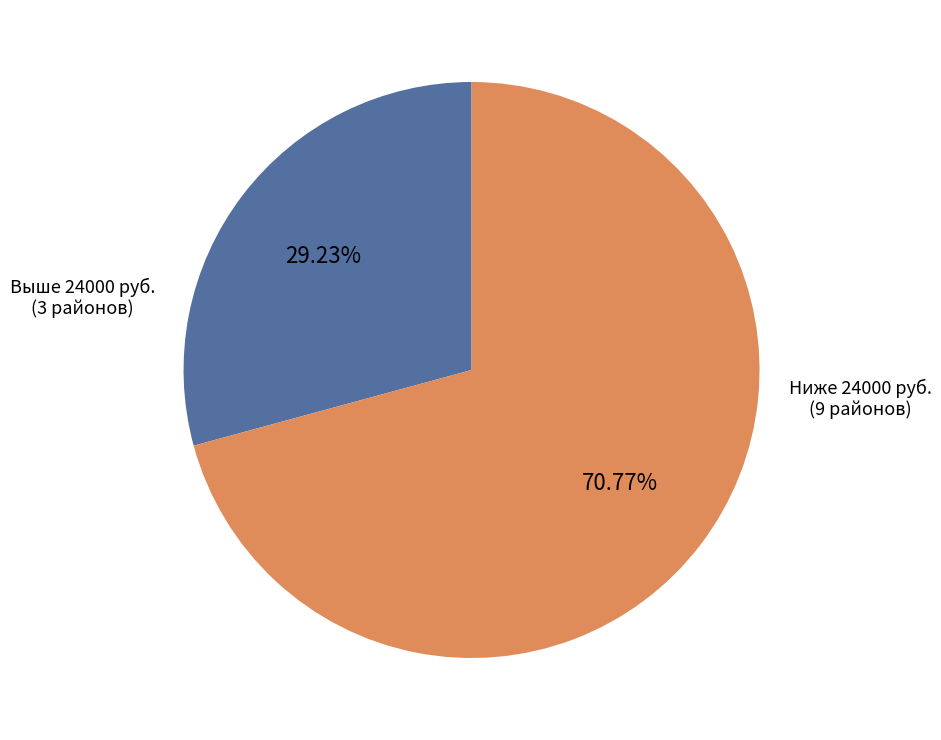

Is there a majority slice in this chart?

Yes